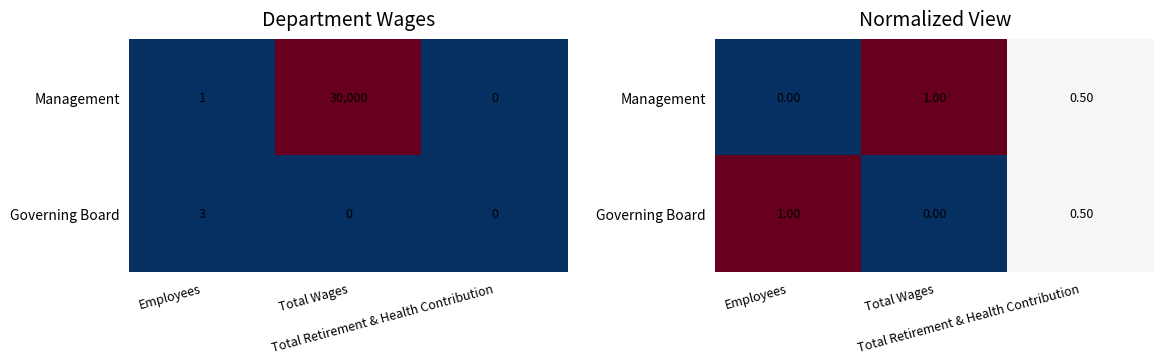

Read the Governing Board value at Employees.

1.0